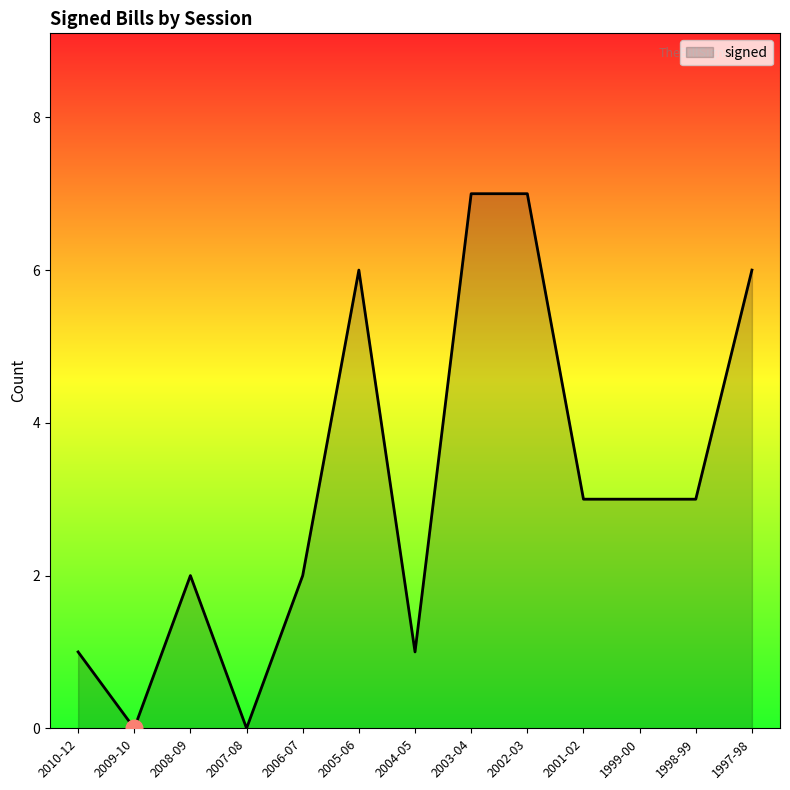

Does the chart have visible grid lines?

No